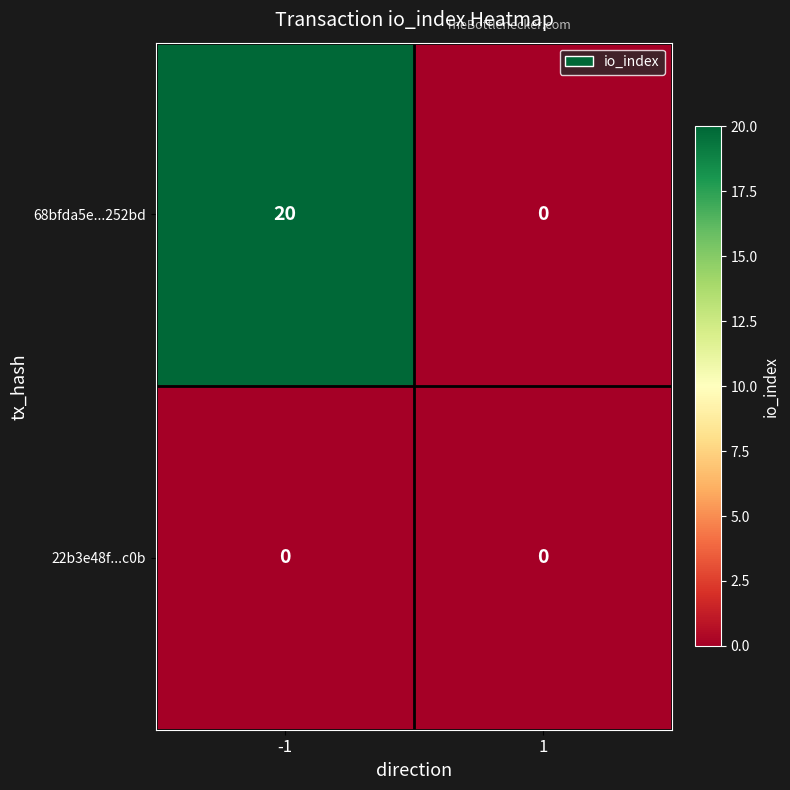

Between -1 and 1, which series saw the biggest shift?

68bfda5e...252bd